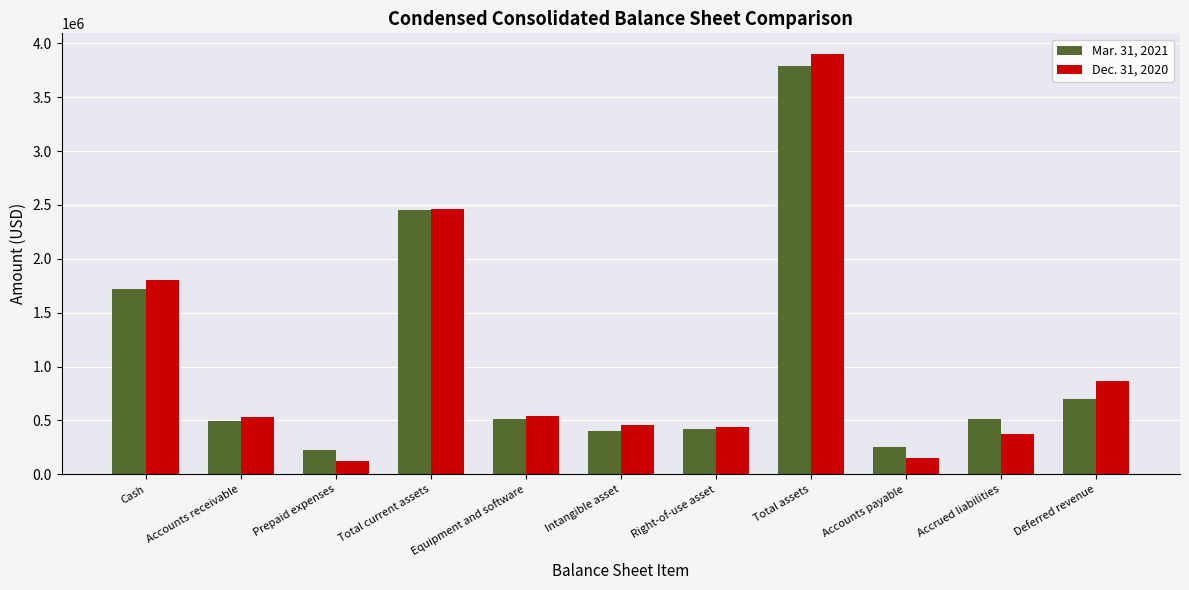

What is the sum of the Mar. 31, 2021 values at Prepaid expenses and Accounts payable?

487313